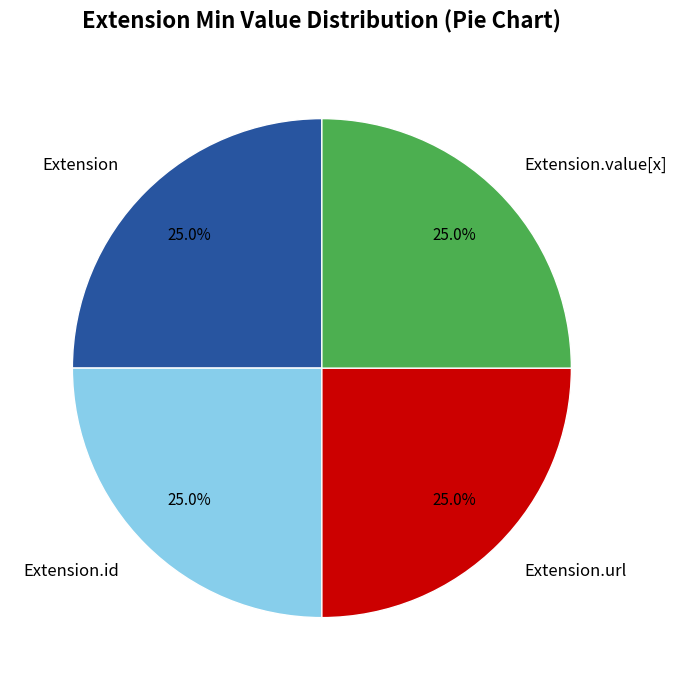

To the nearest percent, what is the difference between the Extension.value[x] and Extension.url slice percentages?

0%